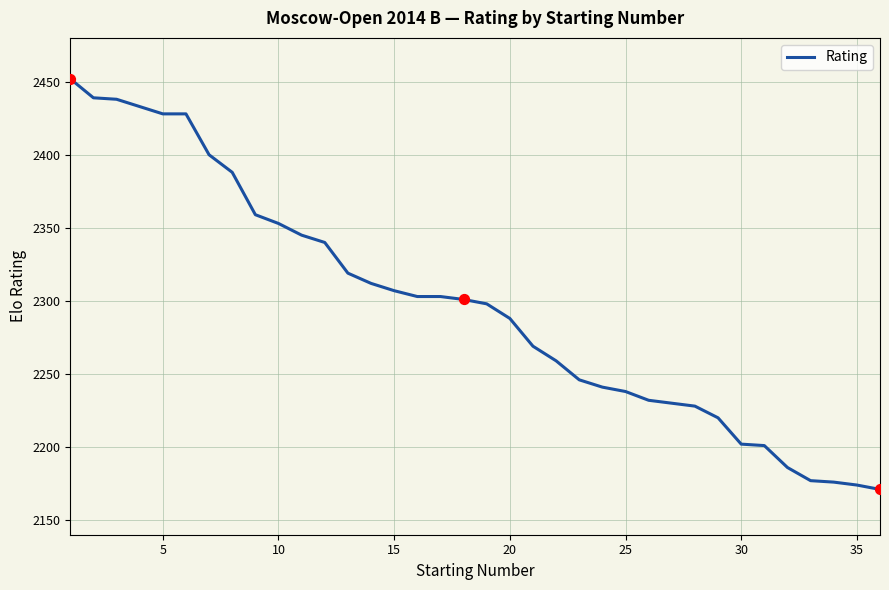

What is the smallest value displayed?

2171